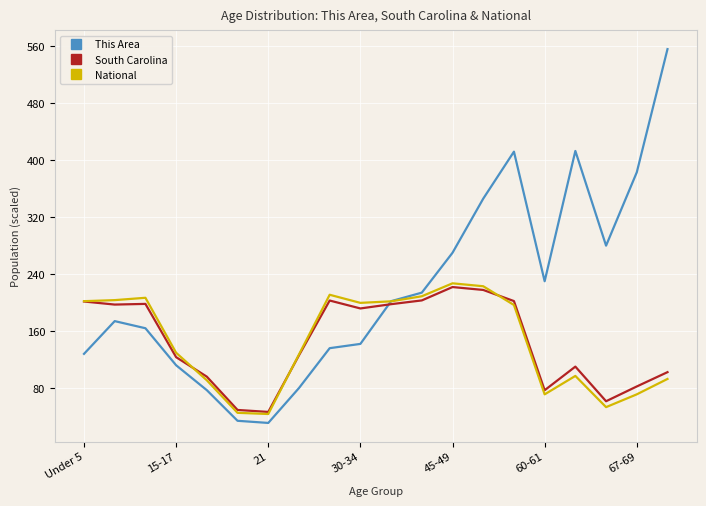

Which series has the largest range (max minus min)?

This Area